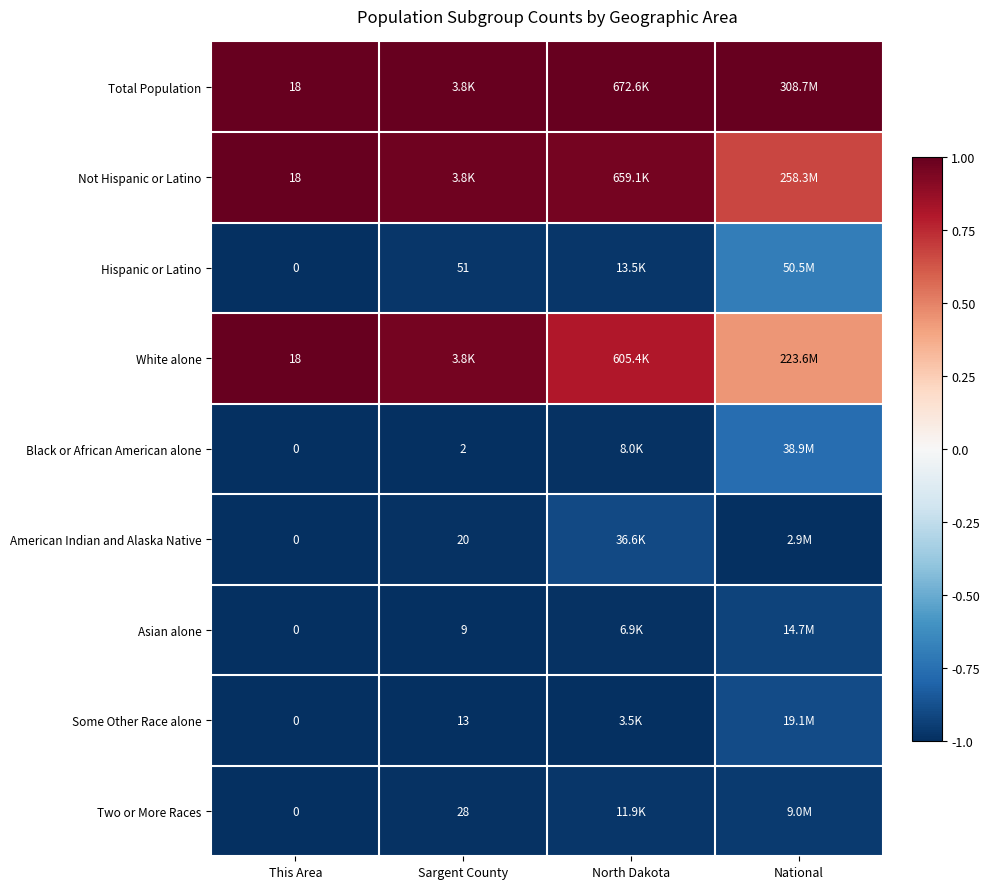

At which label is Some Other Race alone closest to 0?

National